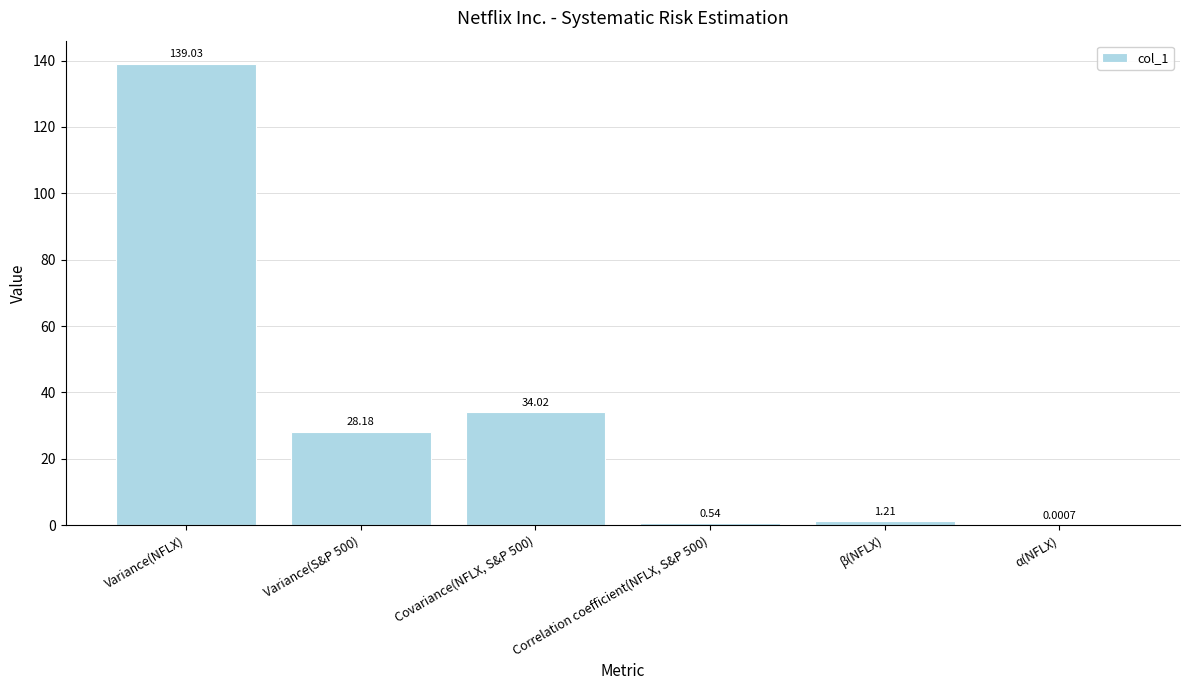

What is the sum of the values at Variance(NFLX) and Covariance(NFLX, S&P 500)?

173.1